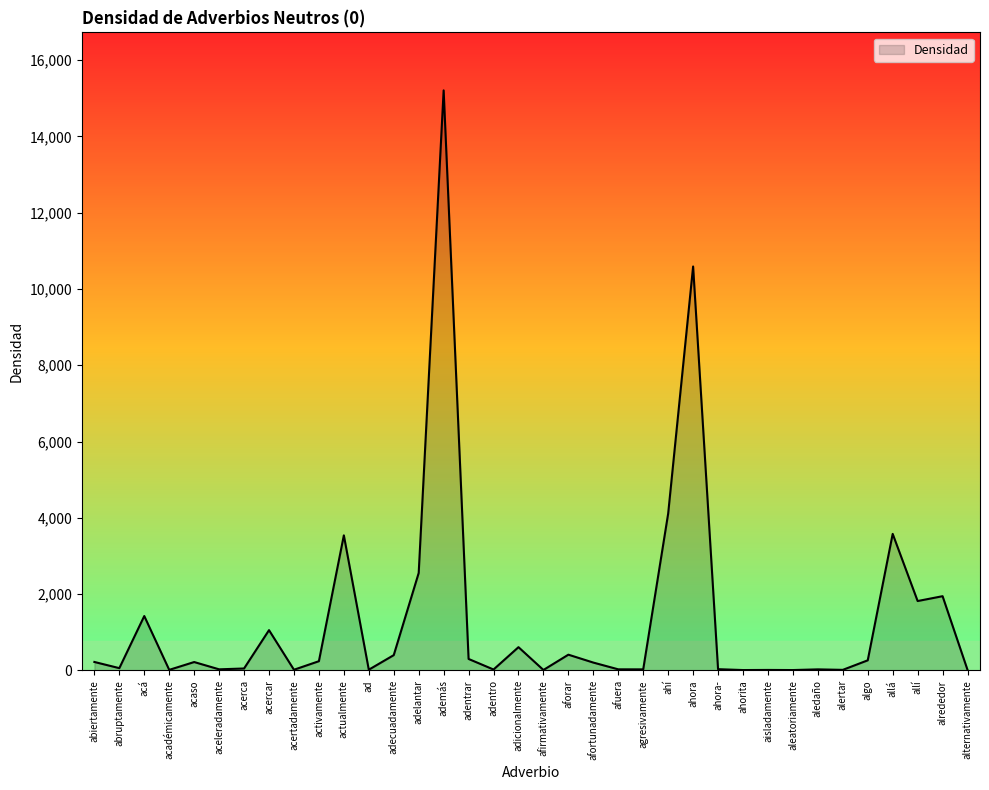

Which has a higher value, adicionalmente or activamente?

adicionalmente